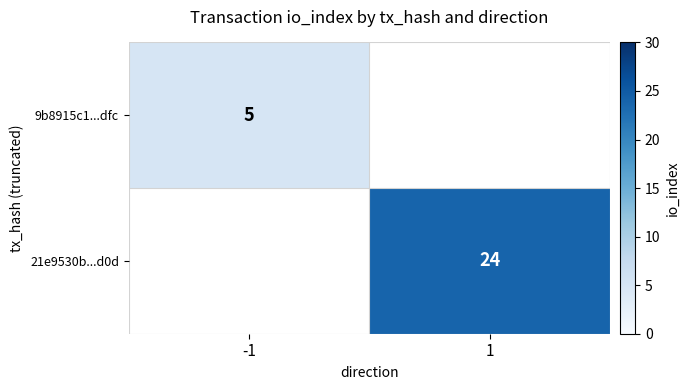

How many categories are shown in the chart?

2